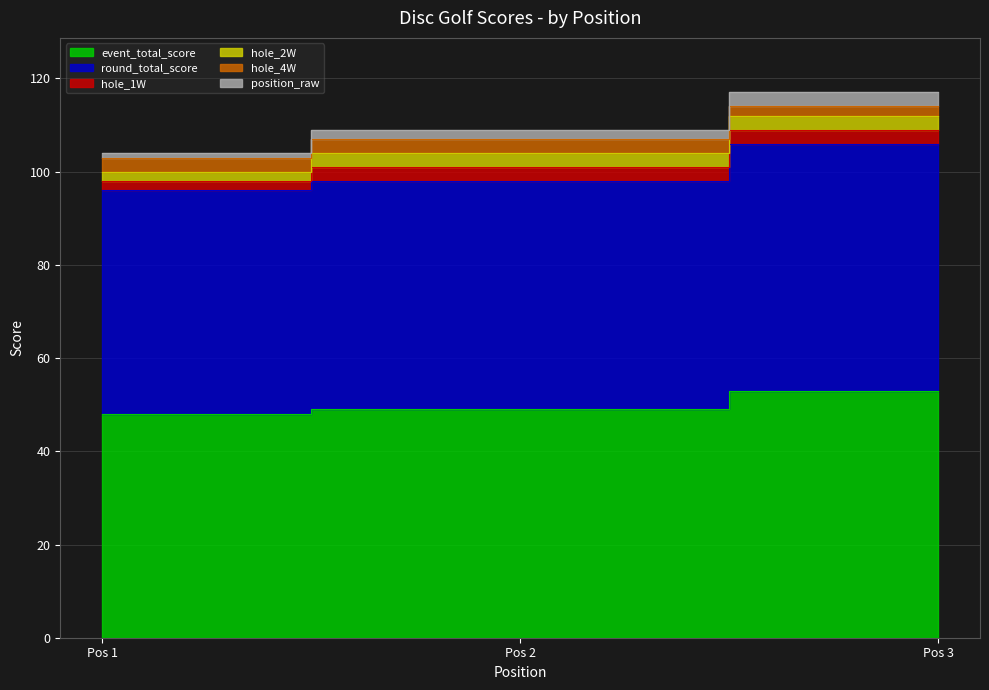

Between Pos 3 and Pos 2, which is larger?

Pos 3